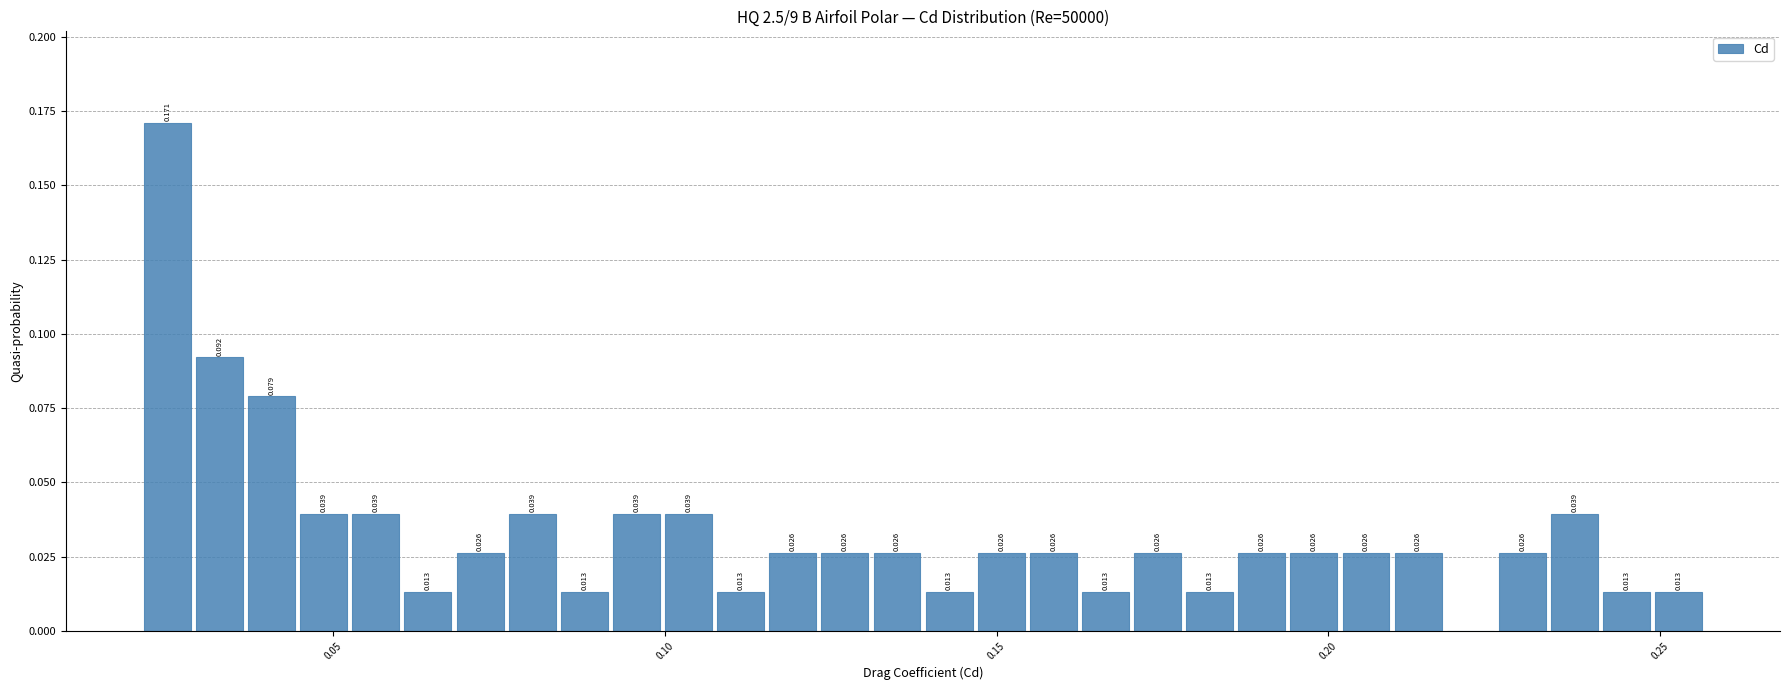

Around what value on the x-axis is the tallest bar? Give the approximate position of its centre, as read against the axis.

0.025